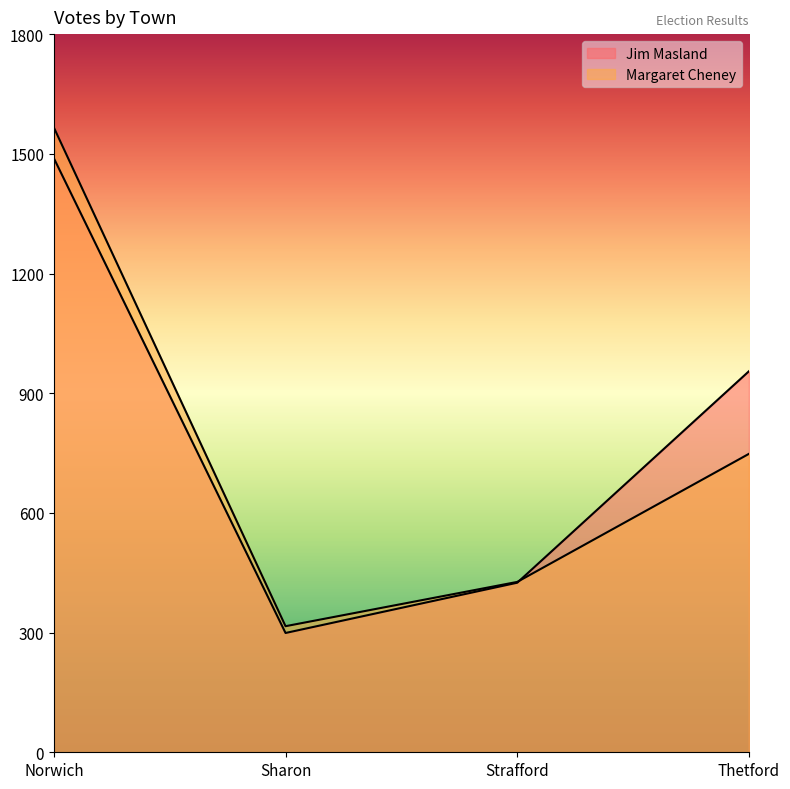

What is the total value across all series at Strafford?

852